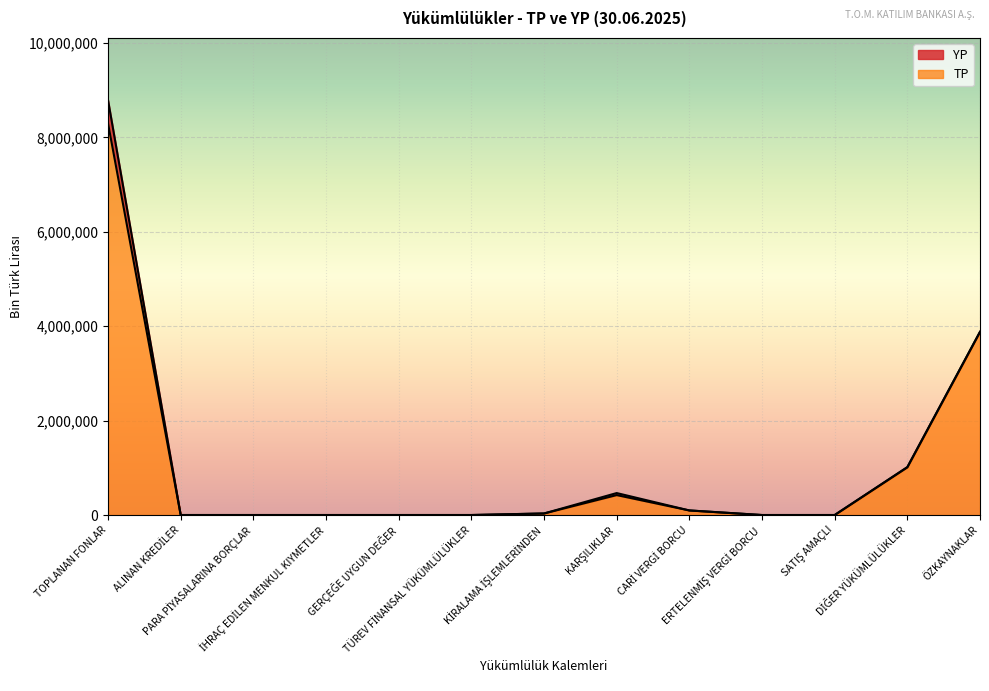

What are all the series names shown in the legend?

YP, TP